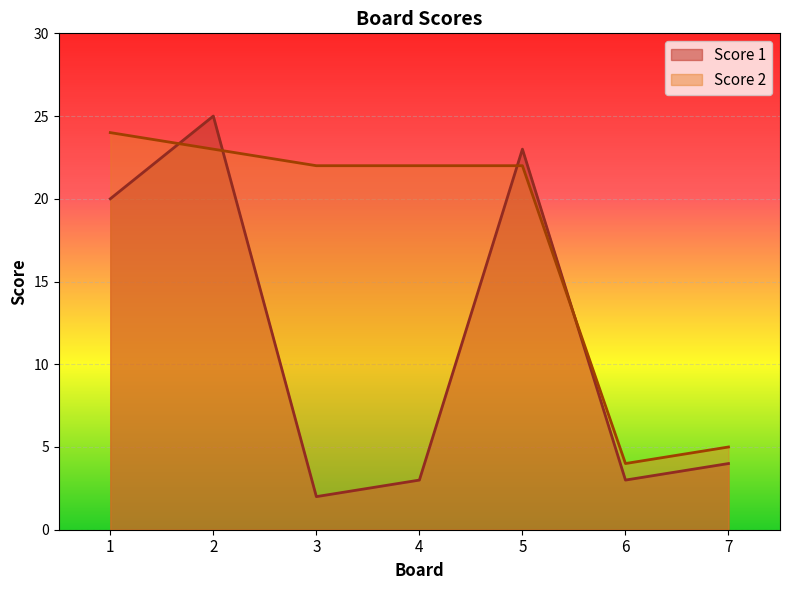

Which has a higher value, 5 or 2?

2